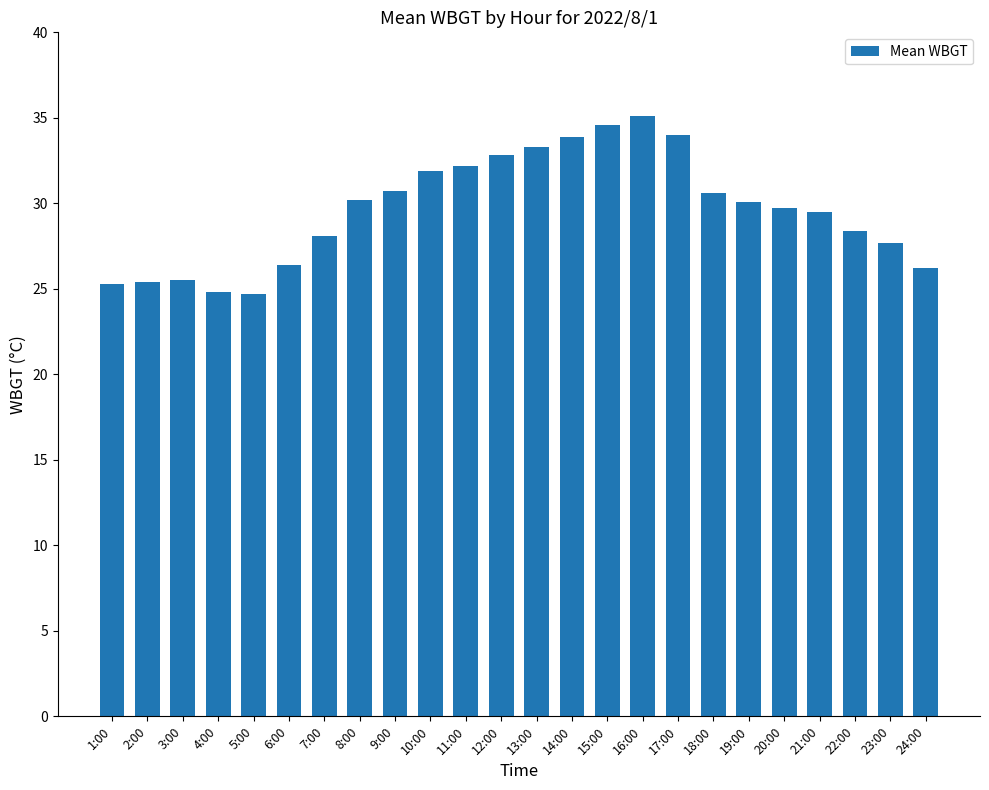

What position from the left is 17:00?

17